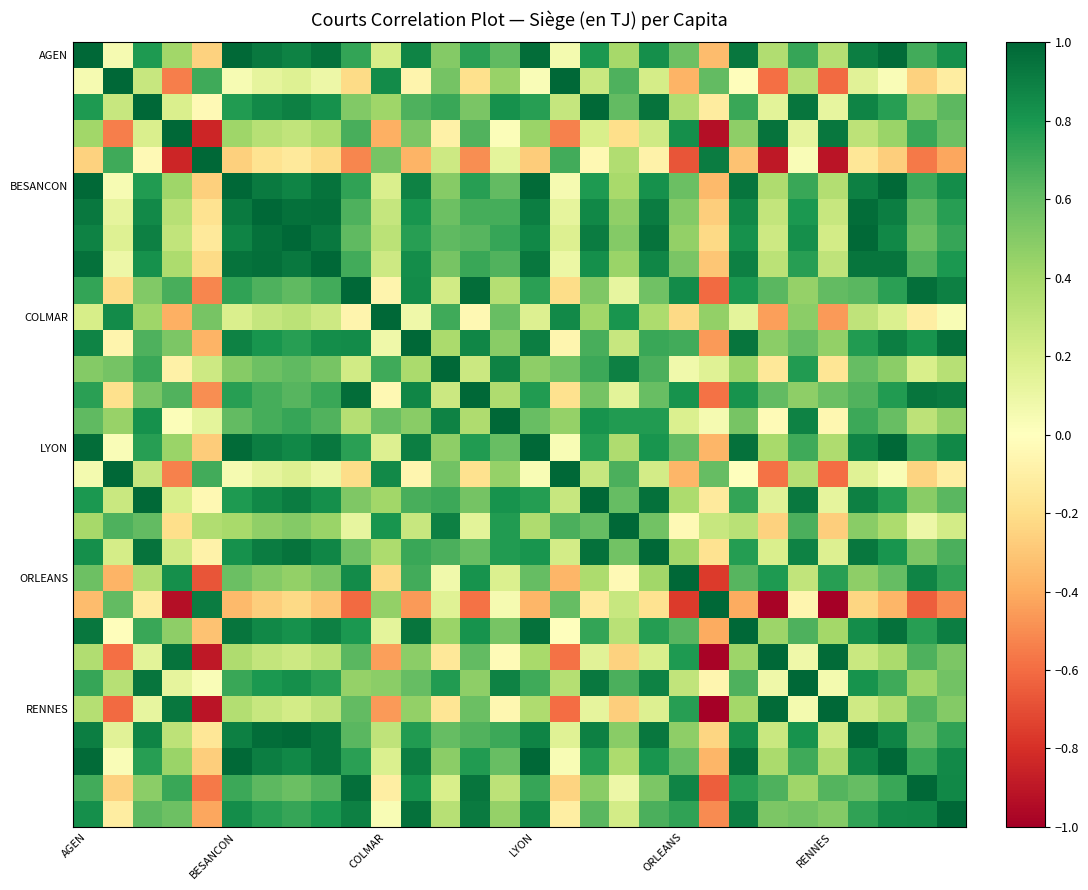

At how many categories does at least one series exceed 0?

30